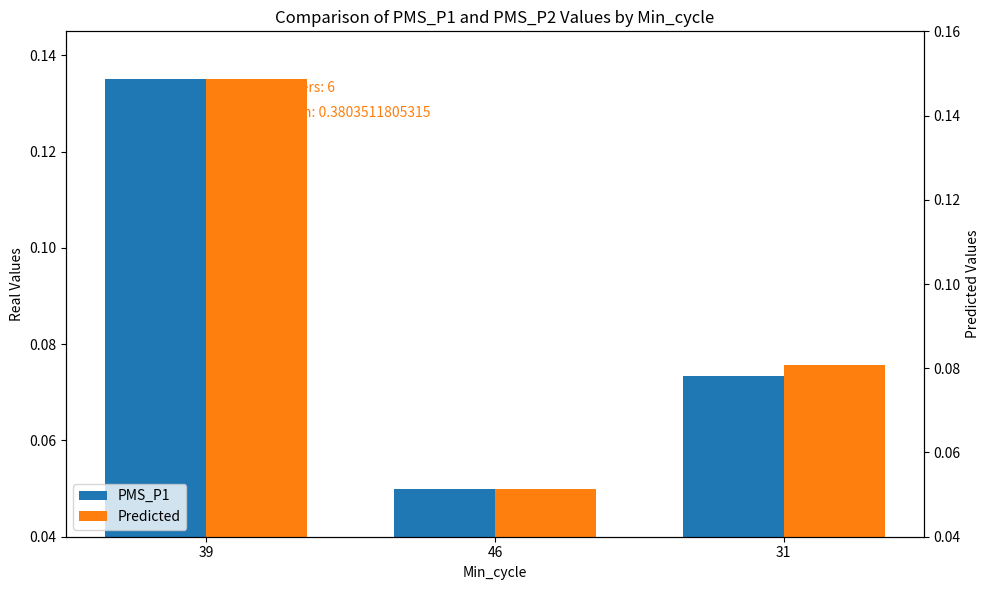

Rank the categories by PMS_P1 value from lowest to highest.

46, 31, 39